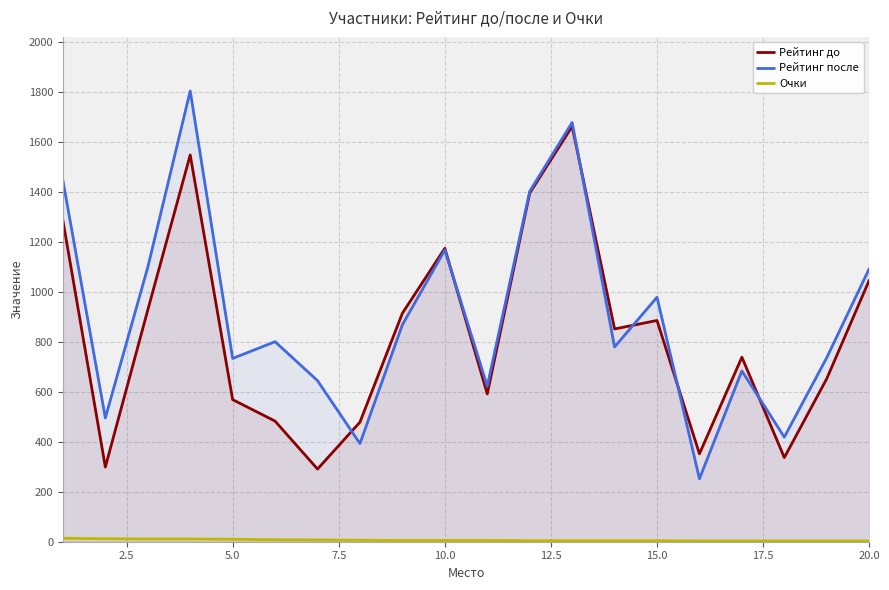

How many lines are shown in the chart?

3